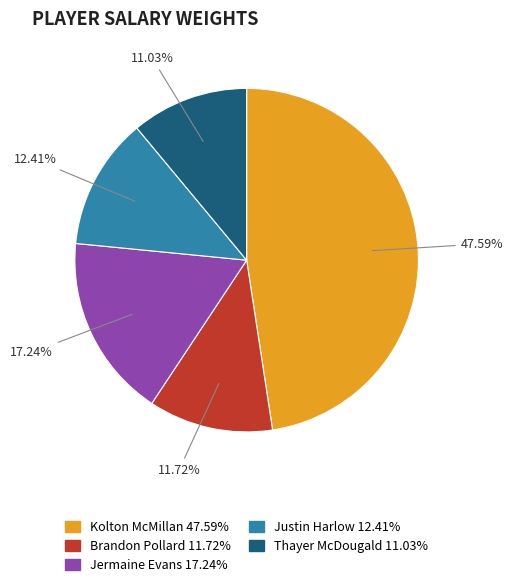

To the nearest percent, what percentage of the pie is Thayer McDougald?

11%